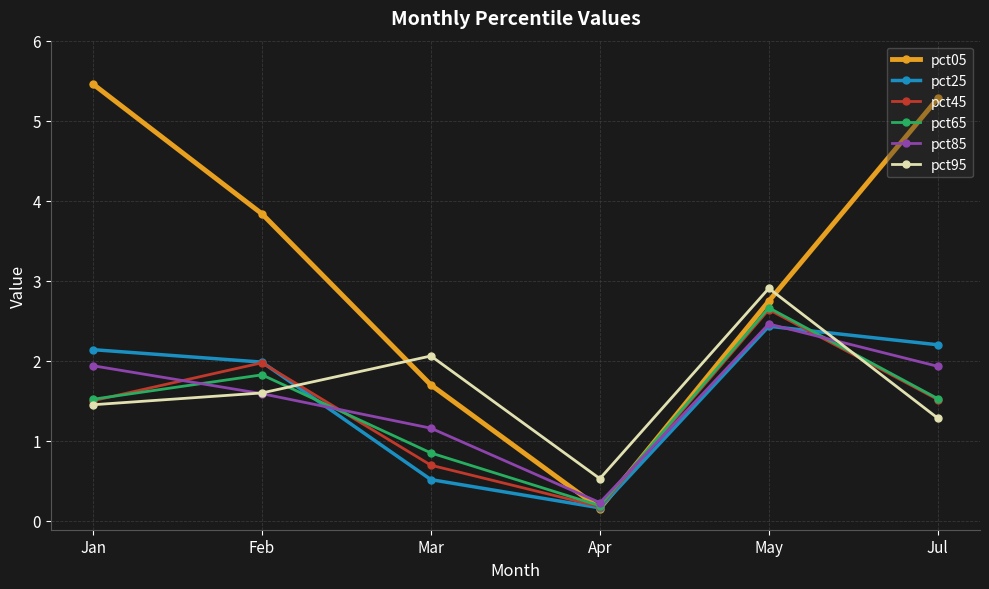

True or false: pct65 has a value of 1.5 at Jul.

True